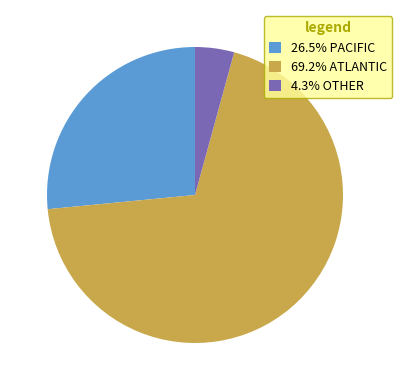

Is the sum of 69.2% ATLANTIC and 26.5% PACIFIC greater than half?

Yes